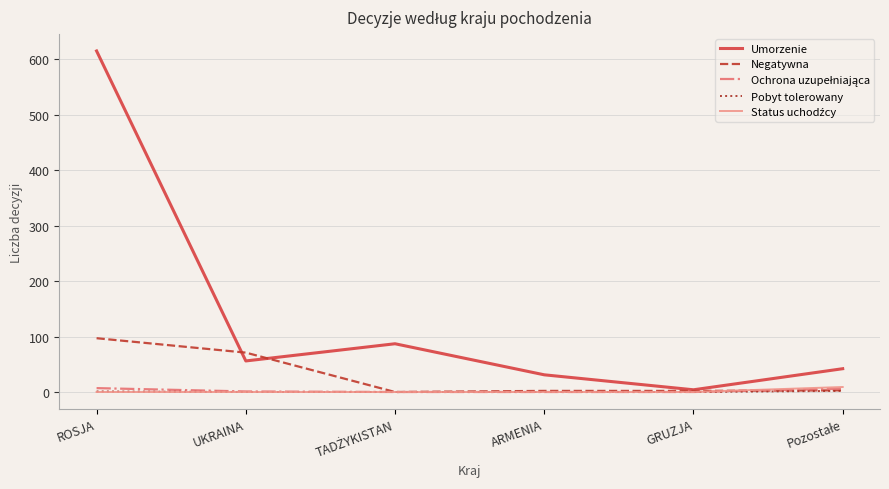

The Umorzenie series shows 615 at ROSJA. True or false?

True